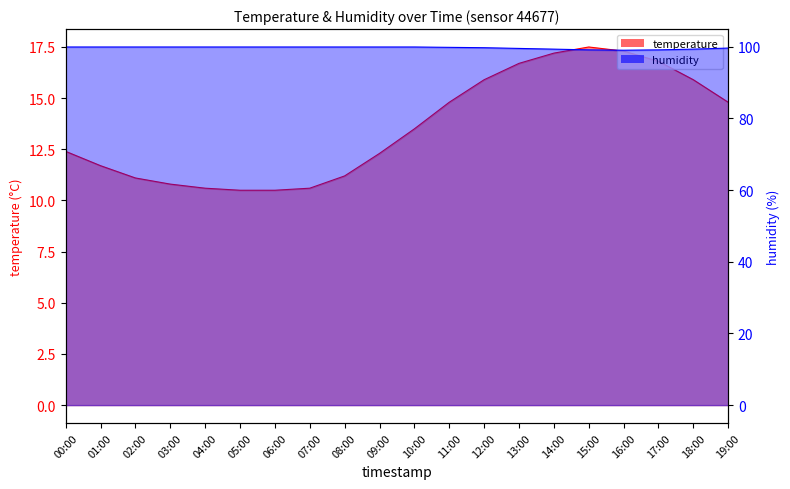

What is the sum of the humidity values at 14:00 and 06:00?

199.2